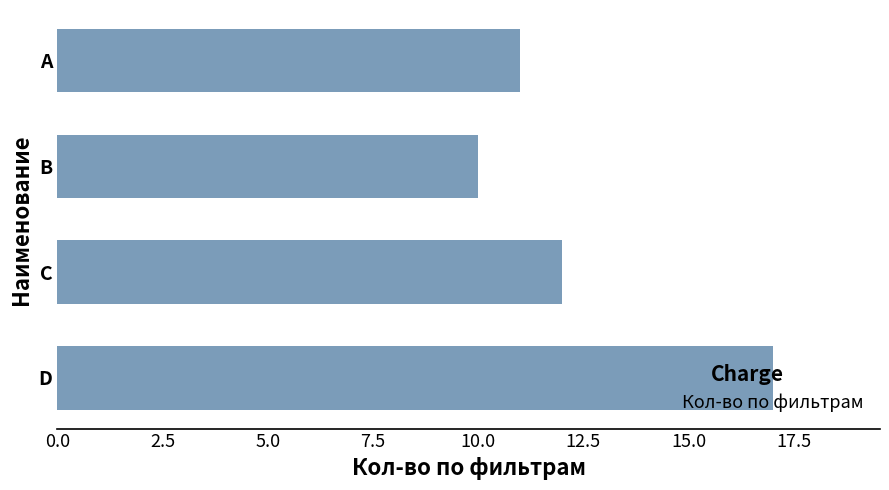

What is the sum of all values?

50